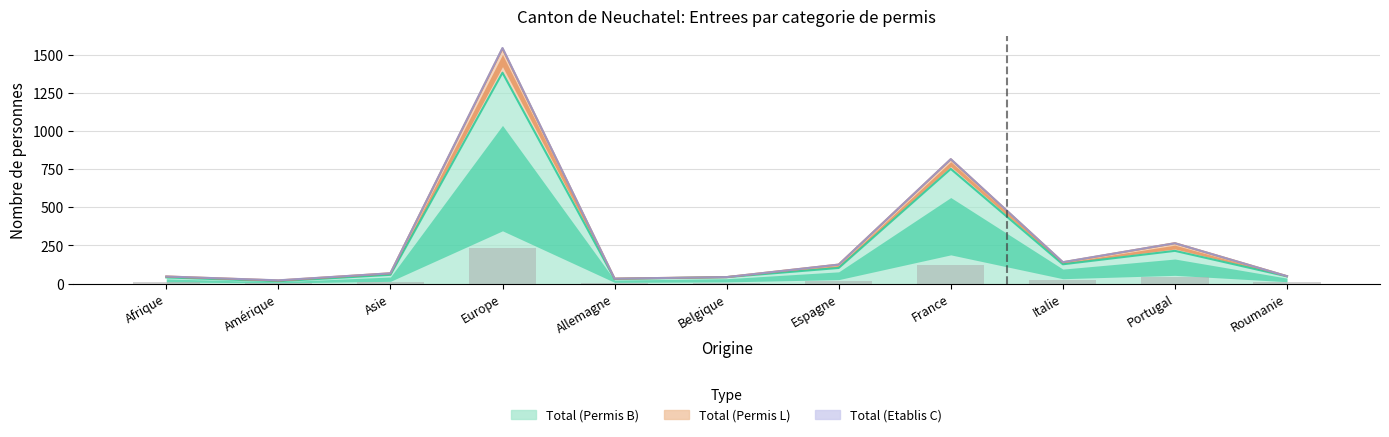

What is the sum of all Total (Etablis C) values?

6